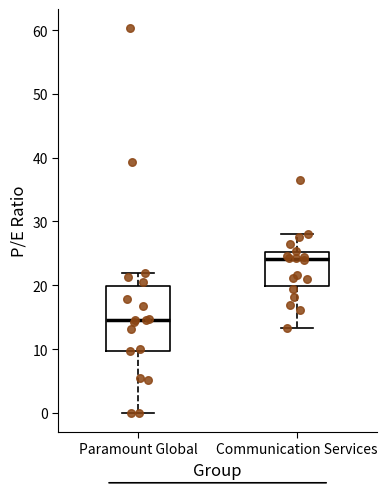

Reading left to right, transcribe this box plot: for each box, give where its median line is, the range the box spans, and where its two whiskers end, as read against the y-axis. The values are not printed on the chart, so give them approximately, as read against the axis.

Paramount Global: median 15, box 10 to 20, whiskers 0 to 22
Communication Services: median 24, box 20 to 25, whiskers 13 to 28